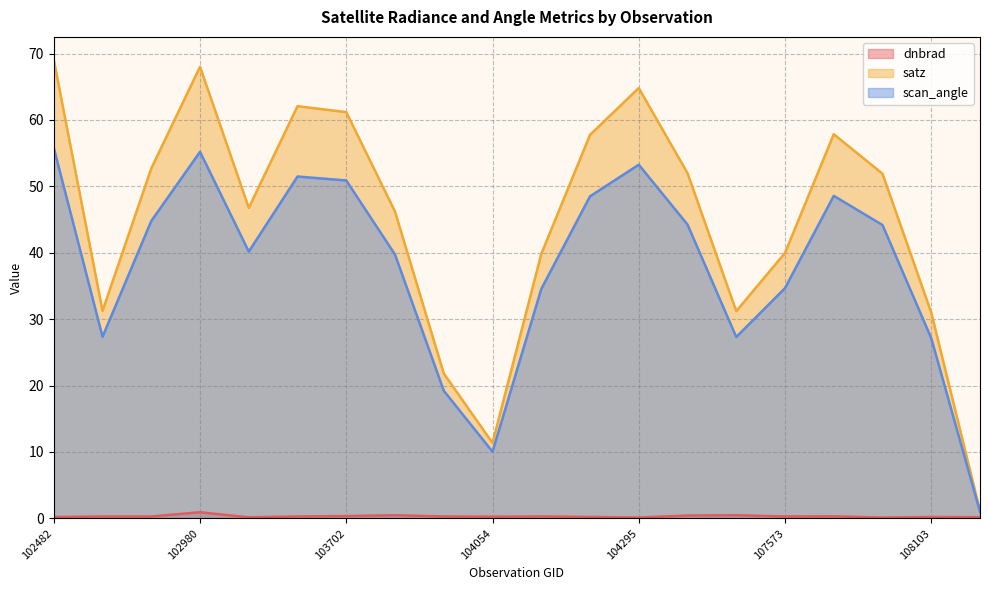

At 108281, list the series in order from largest to smallest.

satz, scan_angle, dnbrad